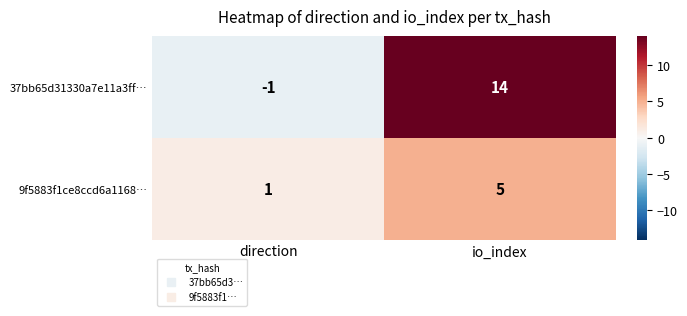

Is it true that 9f5883f1ce8ccd6a1168… equals 2 at direction?

False